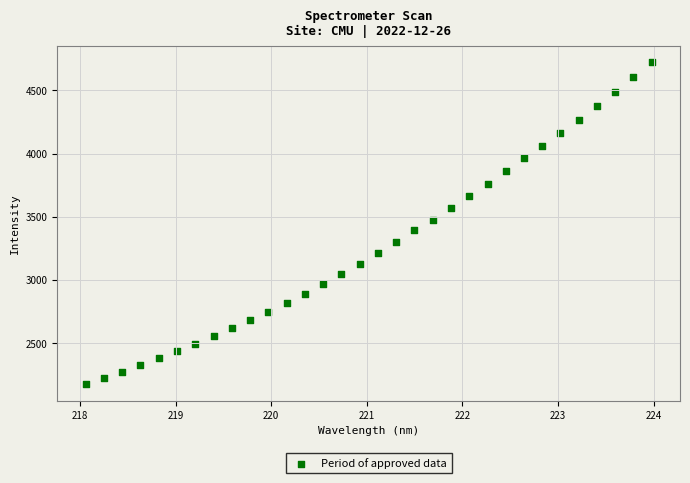

What is the range of X values (max minus min)?

5.9